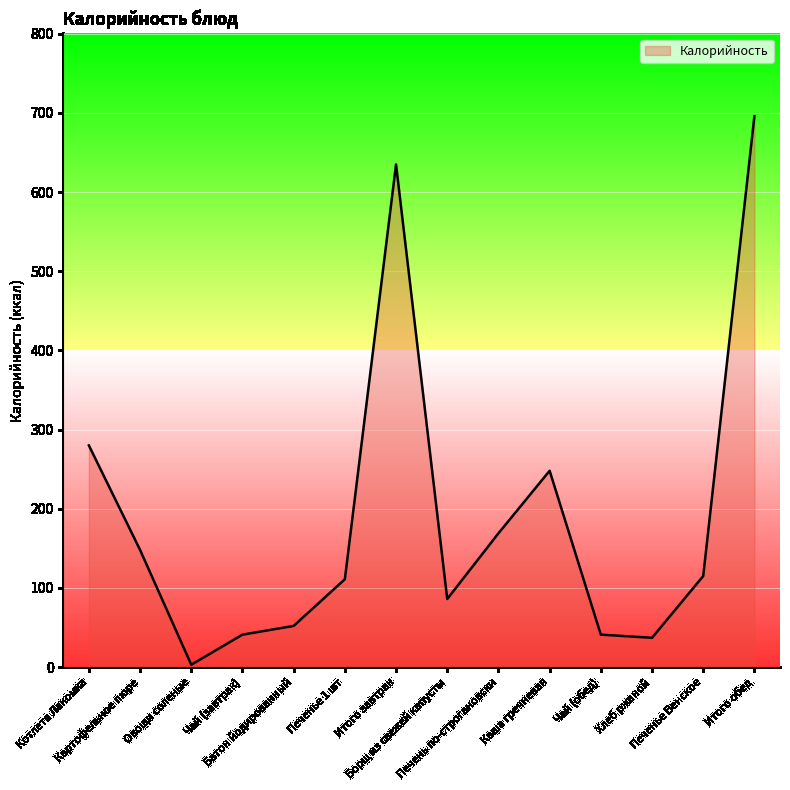

At which label does the data first exceed 115?

Котлета Лакомка